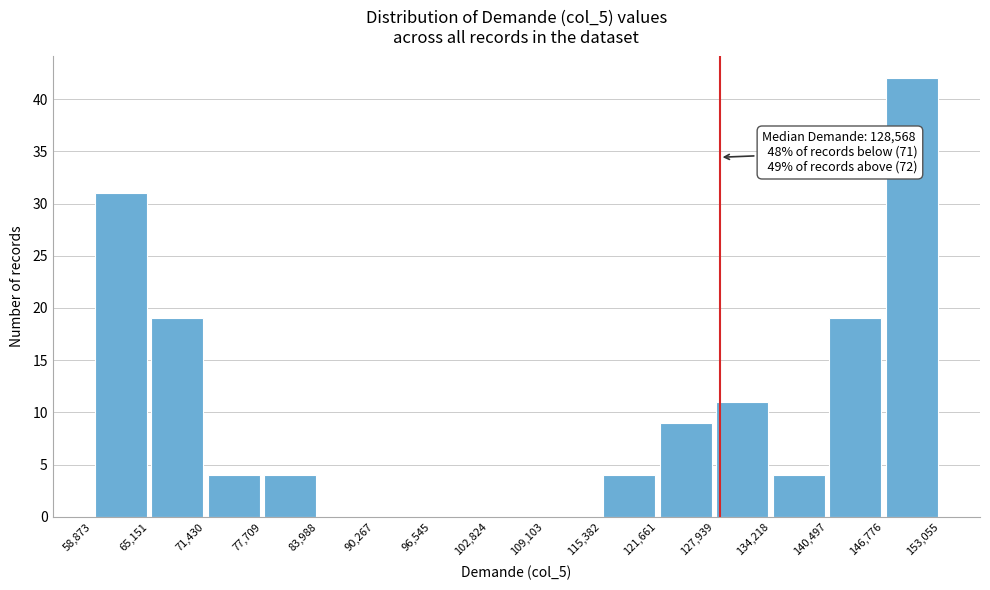

Which range on the x-axis has the tallest bar?

146,776 to 153,055